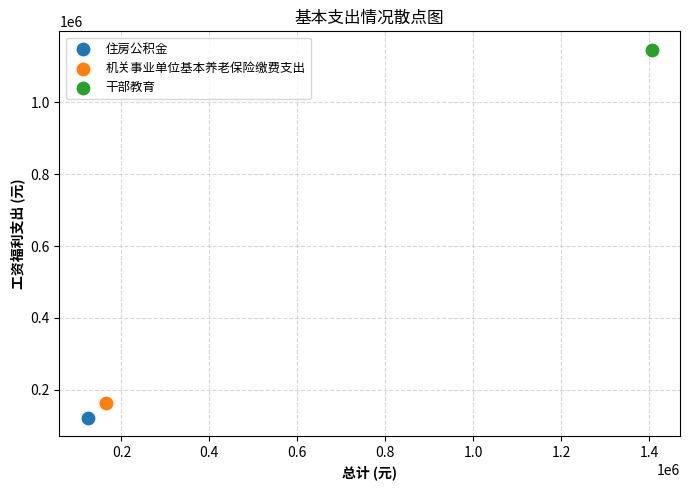

Which series reaches the maximum Y coordinate?

干部教育